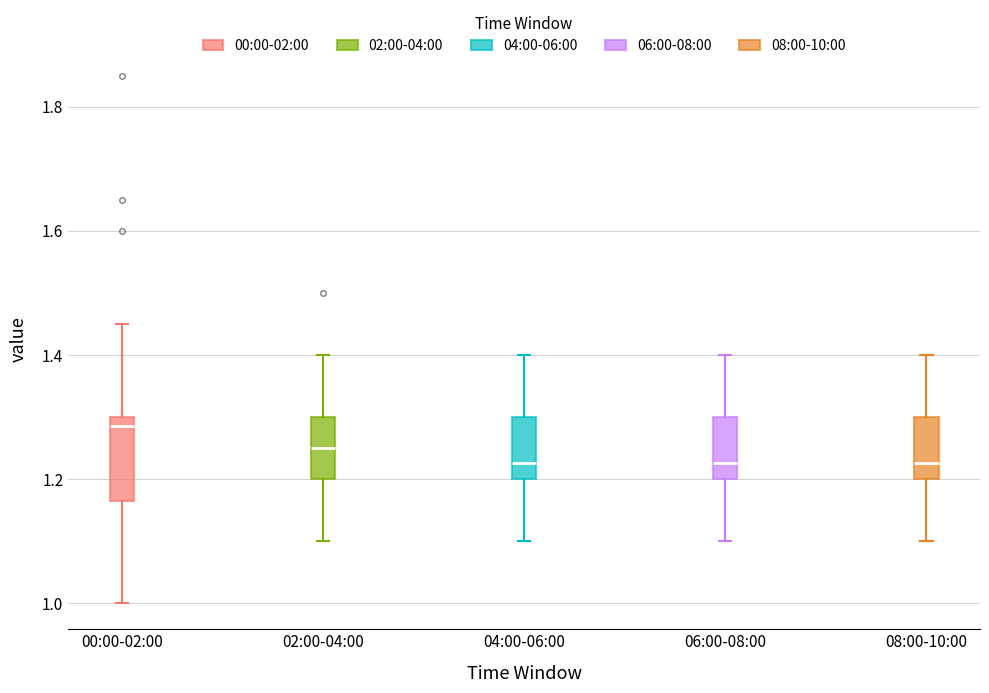

Reading left to right, read every box against the y-axis: the position of its median line, the range the box covers, and the ends of its whiskers. The values are not printed on the chart, so give them approximately, as read against the axis.

00:00-02:00: median 1.28, box 1.16 to 1.30, whiskers 1.00 to 1.46
02:00-04:00: median 1.26, box 1.20 to 1.30, whiskers 1.10 to 1.40
04:00-06:00: median 1.22, box 1.20 to 1.30, whiskers 1.10 to 1.40
06:00-08:00: median 1.22, box 1.20 to 1.30, whiskers 1.10 to 1.40
08:00-10:00: median 1.22, box 1.20 to 1.30, whiskers 1.10 to 1.40